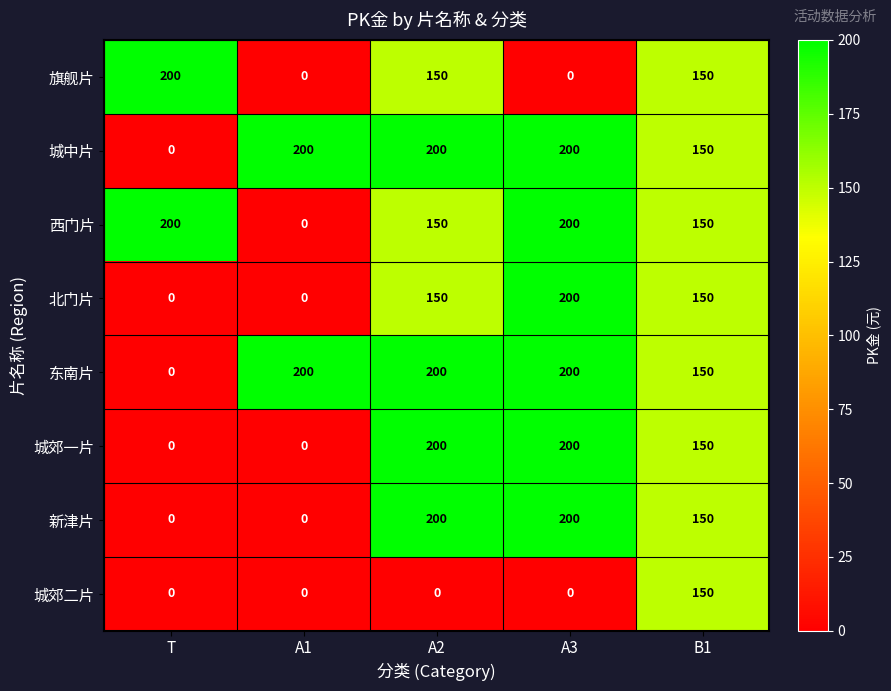

What is the difference between the highest and lowest values at T?

200